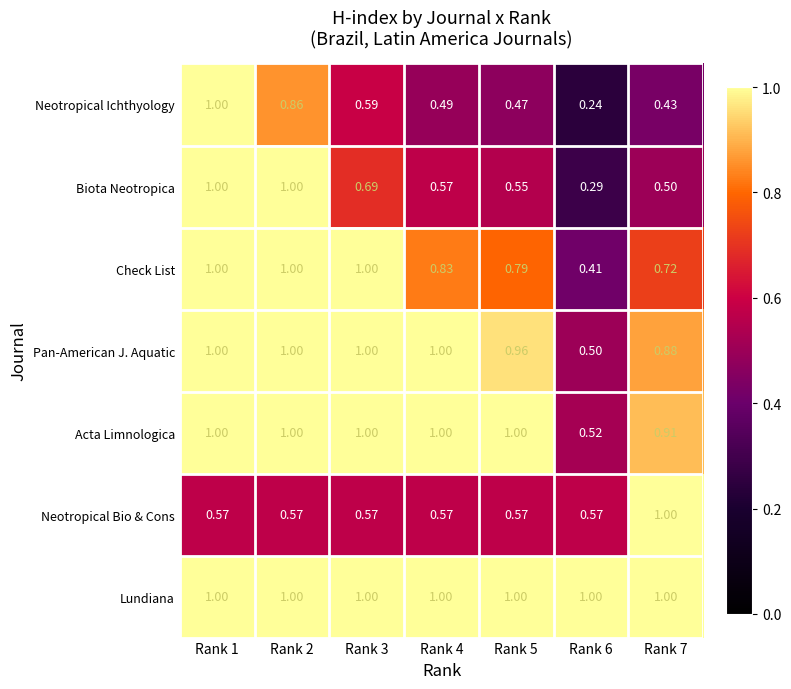

Which series has the largest total across all categories?

Lundiana